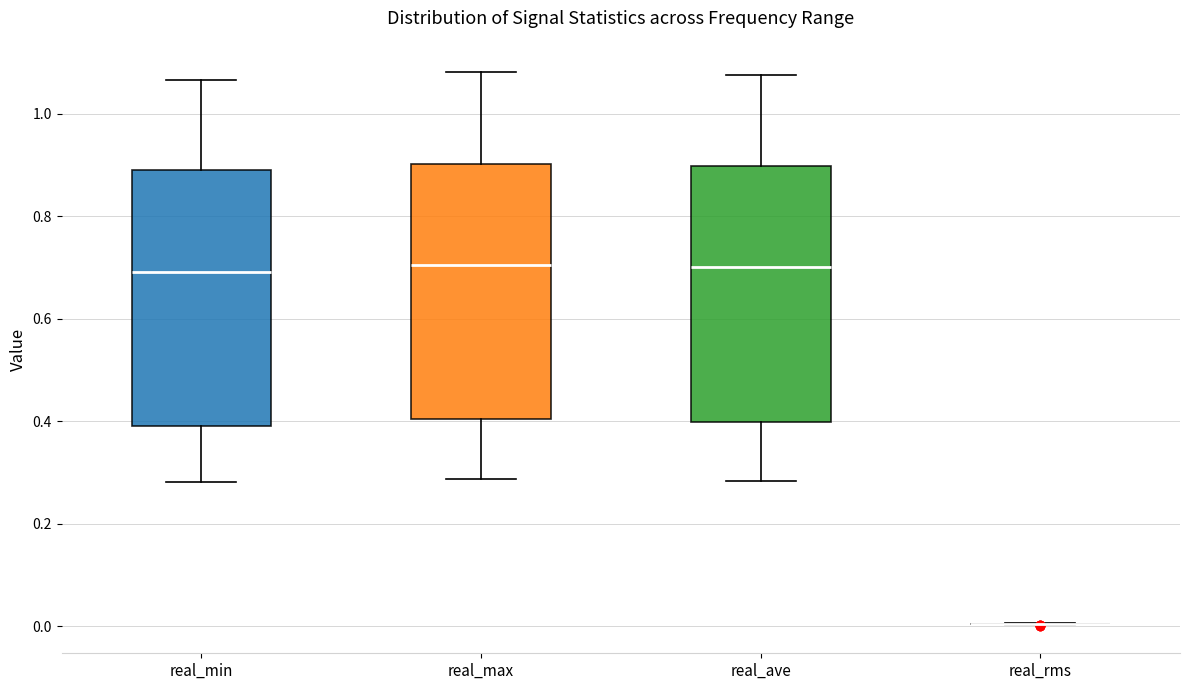

Reading left to right, transcribe this box plot: for each box, give where its median line is, the range the box spans, and where its two whiskers end, as read against the y-axis. The values are not printed on the chart, so give them approximately, as read against the axis.

real_min: median 0.70, box 0.40 to 0.90, whiskers 0.28 to 1.06
real_max: median 0.70, box 0.40 to 0.90, whiskers 0.28 to 1.08
real_ave: median 0.70, box 0.40 to 0.90, whiskers 0.28 to 1.08
real_rms: box collapsed to a line at 0.00, whiskers 0.00 to 0.00